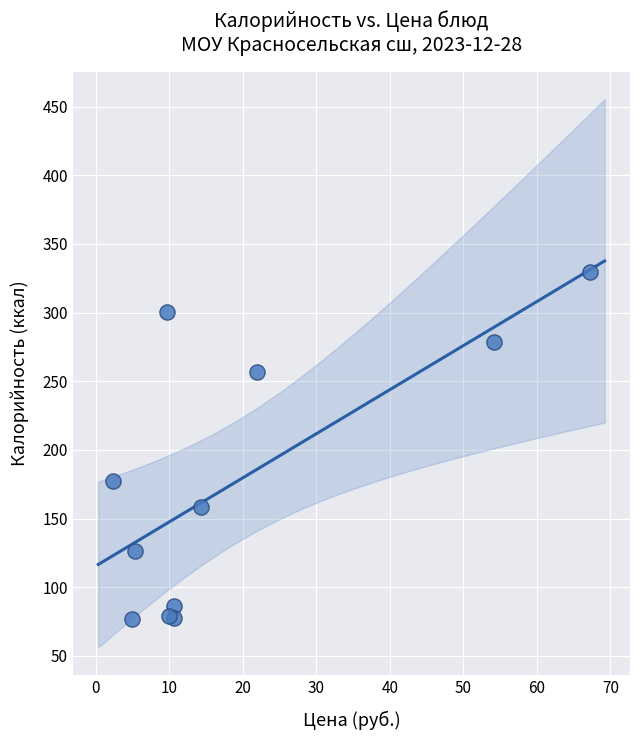

What Y value in the scatter plot is closest to 203?

177.6